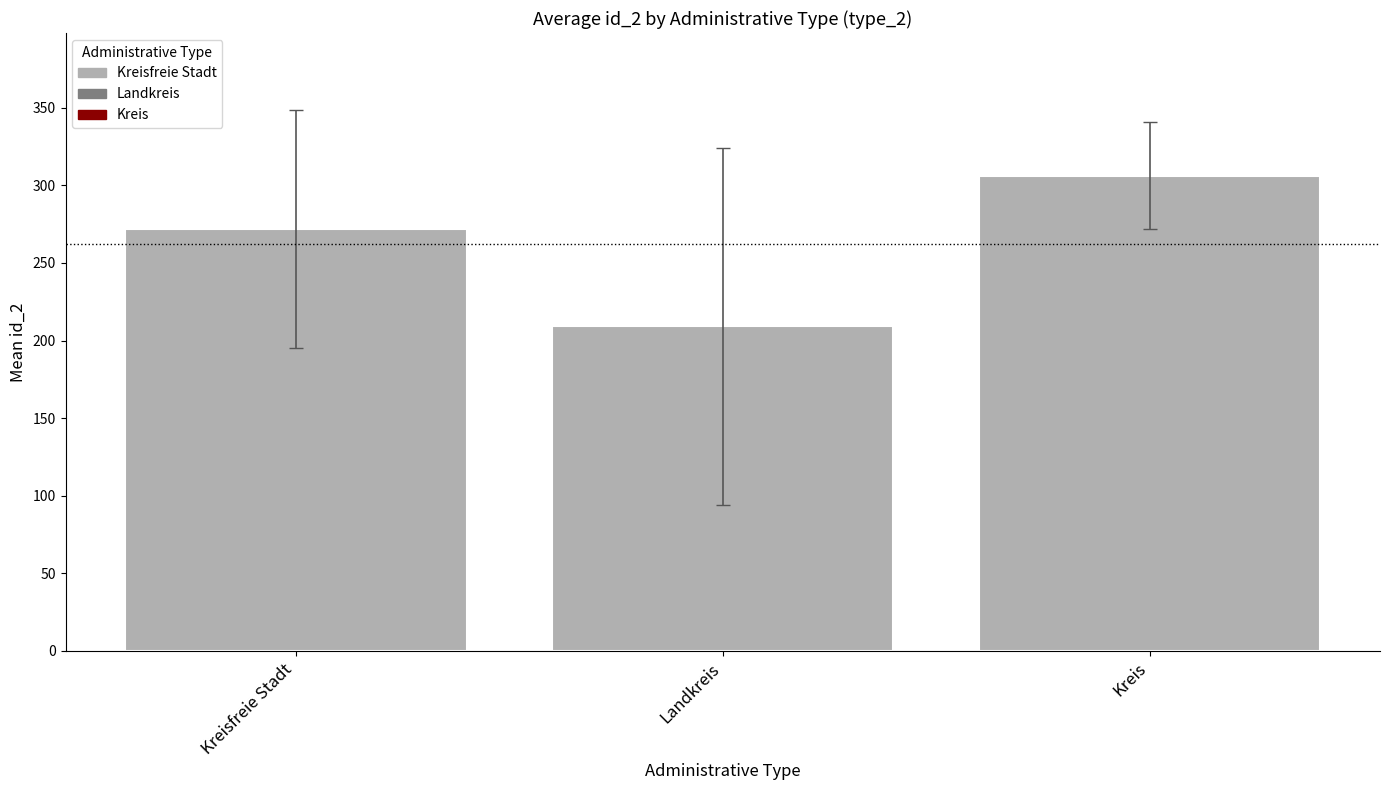

Reading right to left, list all the values displayed in this chart.

306.3	209.1	272.1